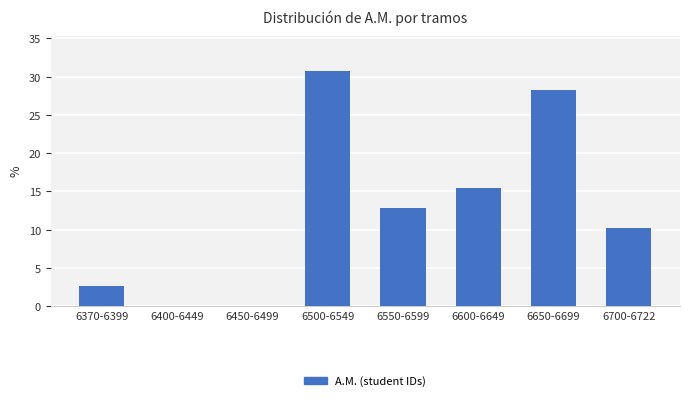

Reading right to left, extract all data points from this chart.

6700-6722=10.3	6650-6699=28.2	6600-6649=15.4	6550-6599=12.8	6500-6549=30.8	6450-6499=0.0	6400-6449=0.0	6370-6399=2.6